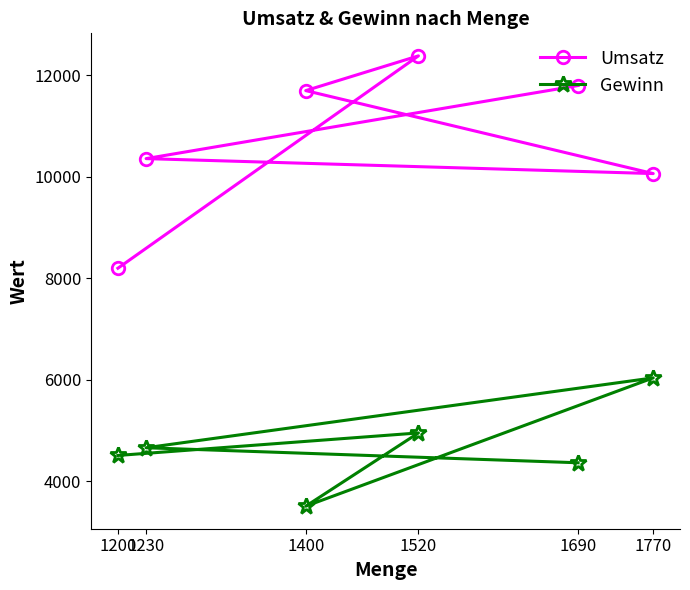

Which series changed the most between 1520 and 1690?

Gewinn